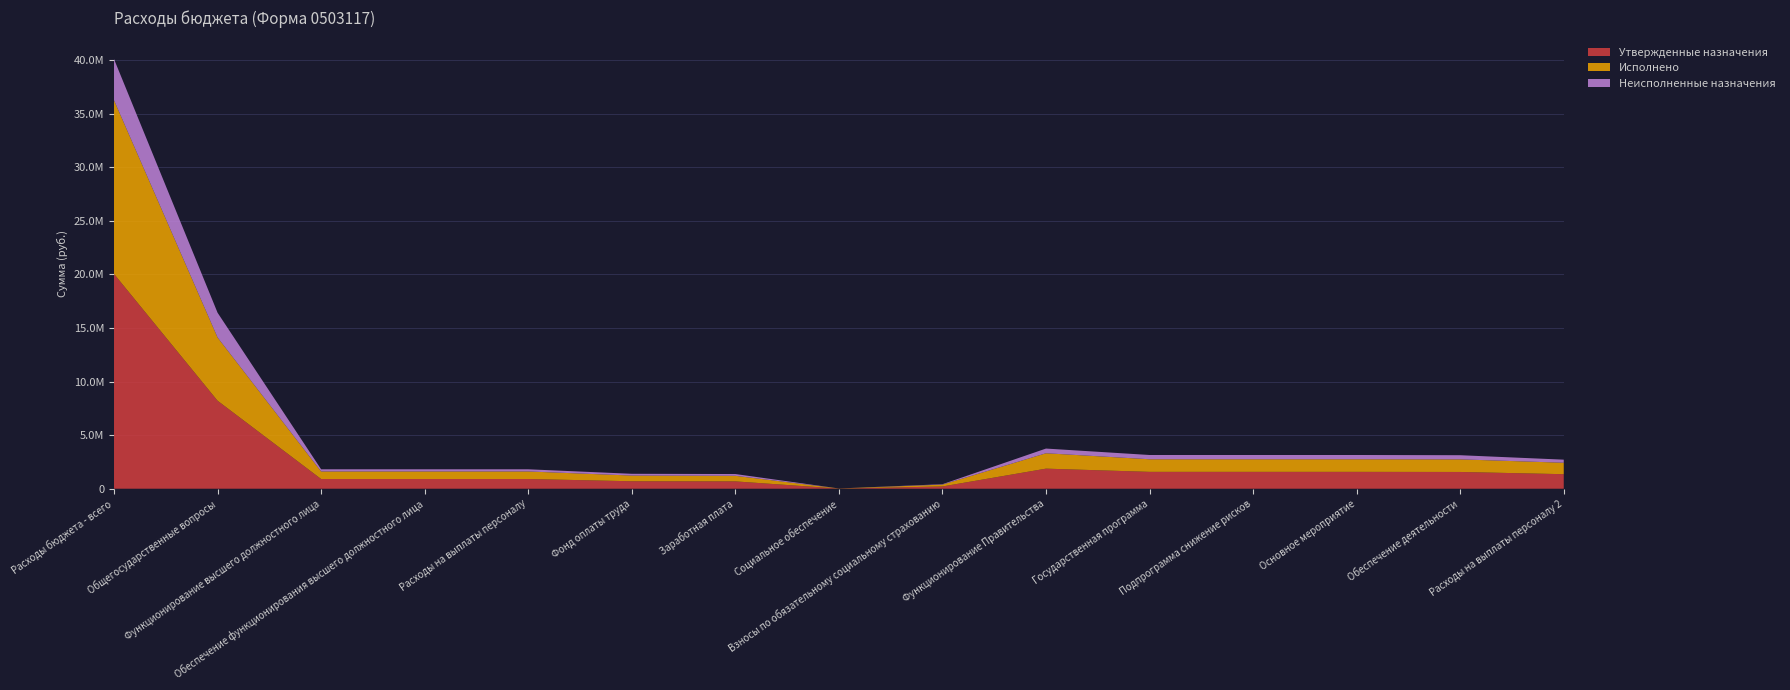

Reading right to left, transcribe all the data shown in this chart.

Утвержденные назначения: 1355248.0	1562884.5	1572884.5	1572884.5	1572884.5	1872884.5	210192.0	11292.1	684701.9	695994.0	906186.0	906186.0	906186.0	8209553.1	20039983.9
Исполнено: 1067447.8	1175322.8	1175322.8	1175322.8	1175322.8	1435044.8	172129.2	11292.1	519840.9	531133.0	703262.2	703262.2	703262.2	5899789.5	16200503.2
Неисполненные назначения: 287800.2	387561.7	397561.7	397561.7	397561.7	437839.7	38062.8	0.0	164861.0	164861.0	202923.8	202923.8	202923.8	2309763.6	3839480.8